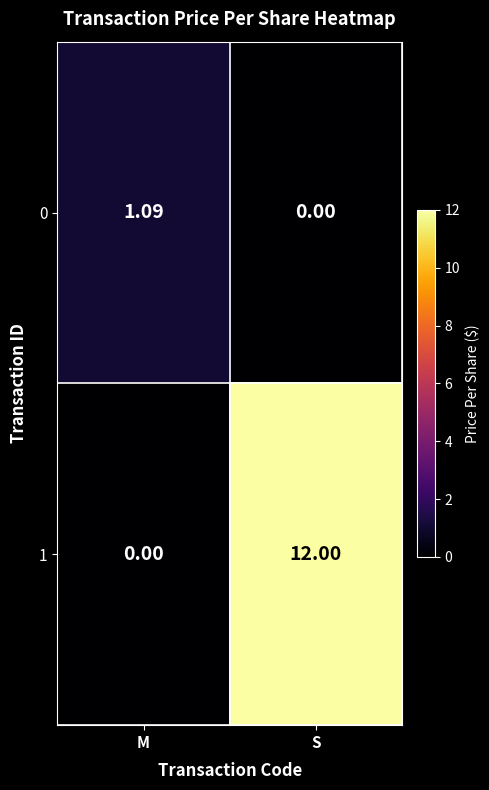

Rank the series by their average value, from highest to lowest.

1, 0